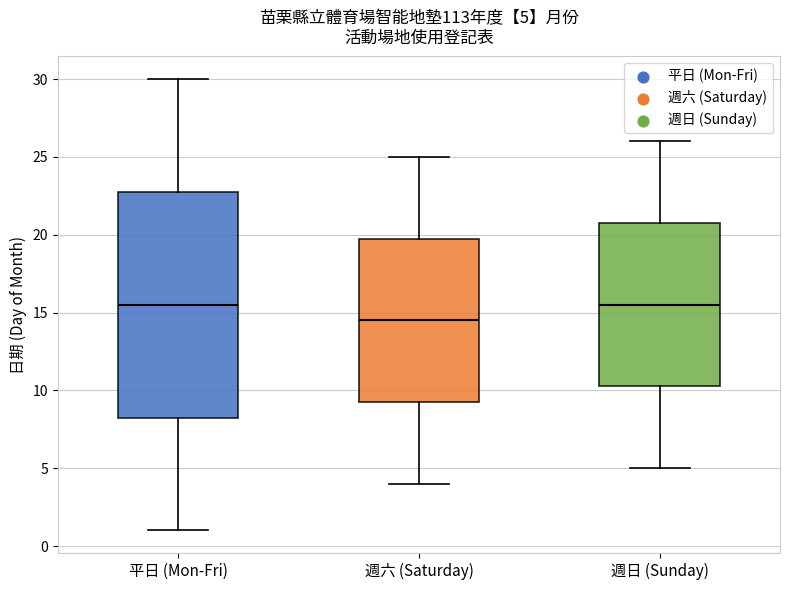

Comparing the boxes themselves (not the whiskers), which one is the tallest?

平日 (Mon-Fri)